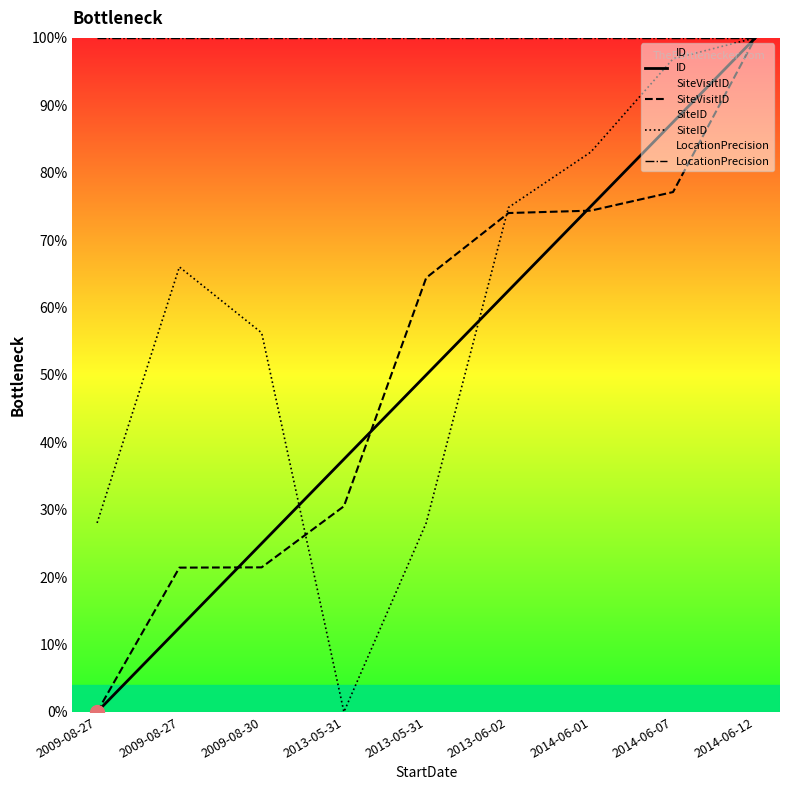

How many categories are shown in the chart?

9